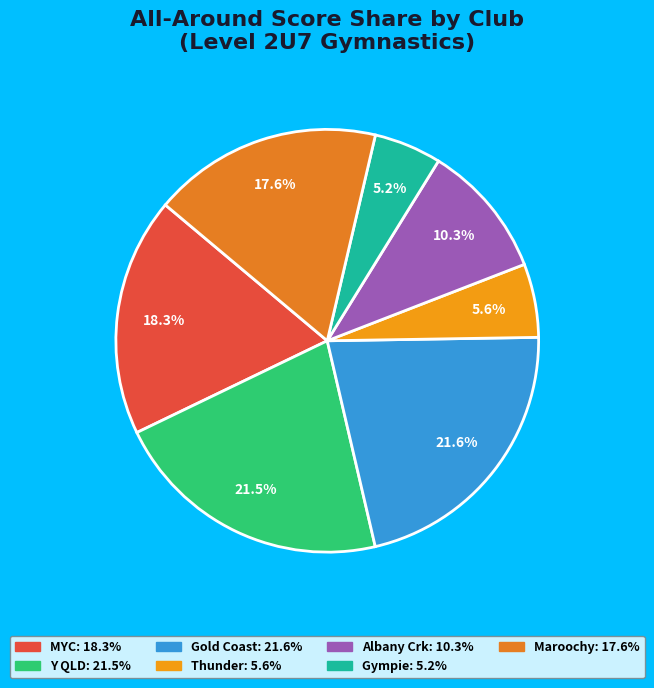

How many segments does this pie chart have?

7